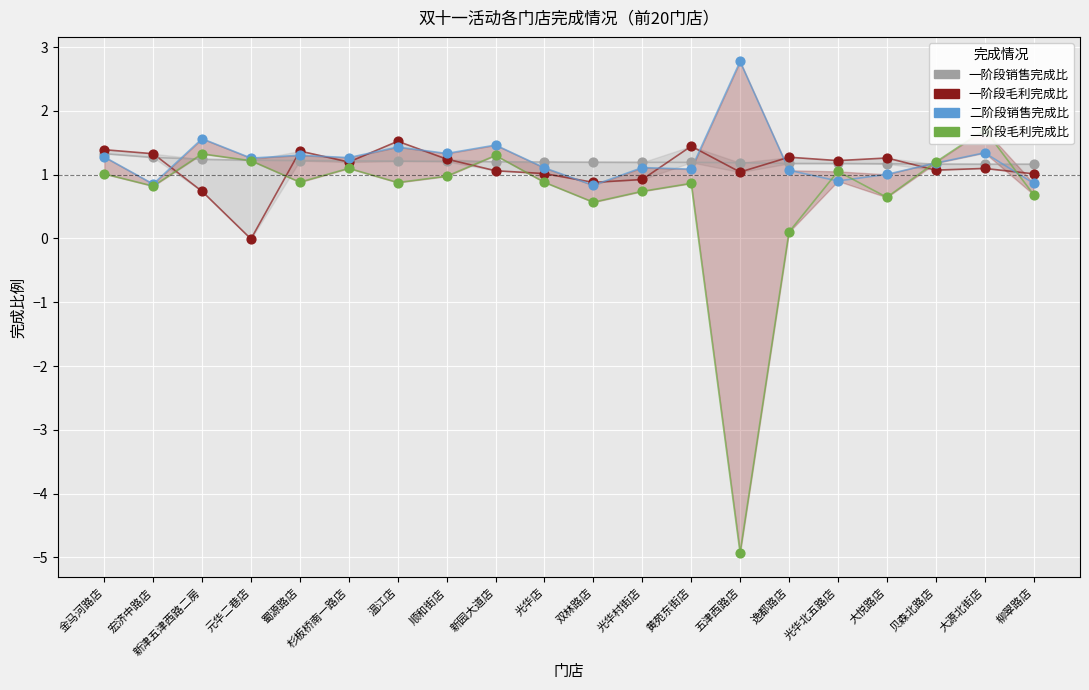

What is the total value across all series at 顺和街店?

4.8